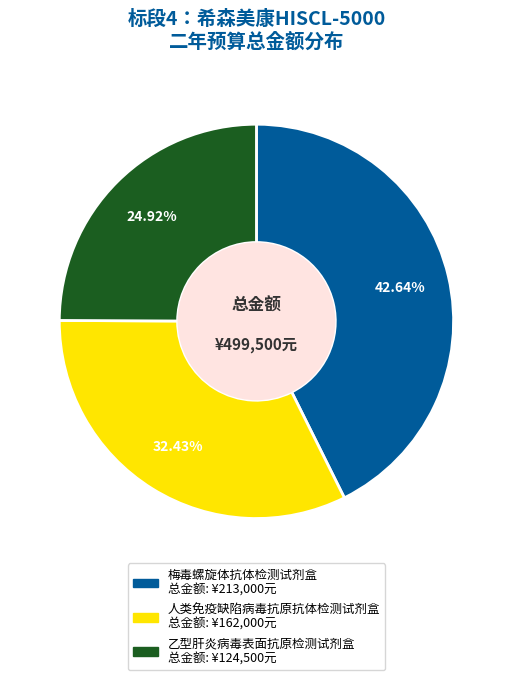

Which has a higher value, 梅毒螺旋体抗体检测试剂盒 or 人类免疫缺陷病毒抗原抗体检测试剂盒?

梅毒螺旋体抗体检测试剂盒